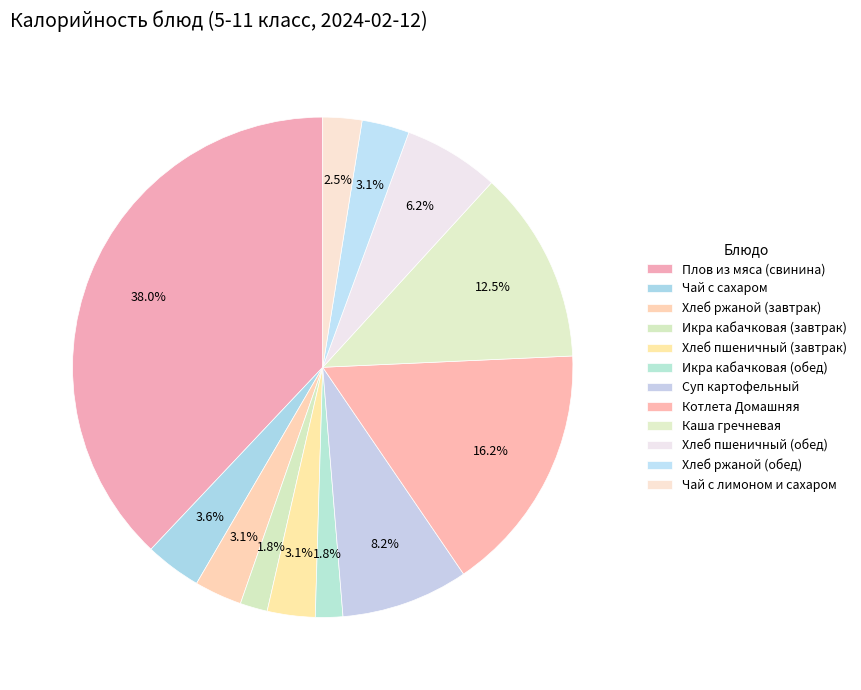

To the nearest percent, what percentage of the pie is Хлеб ржаной (завтрак)?

3%